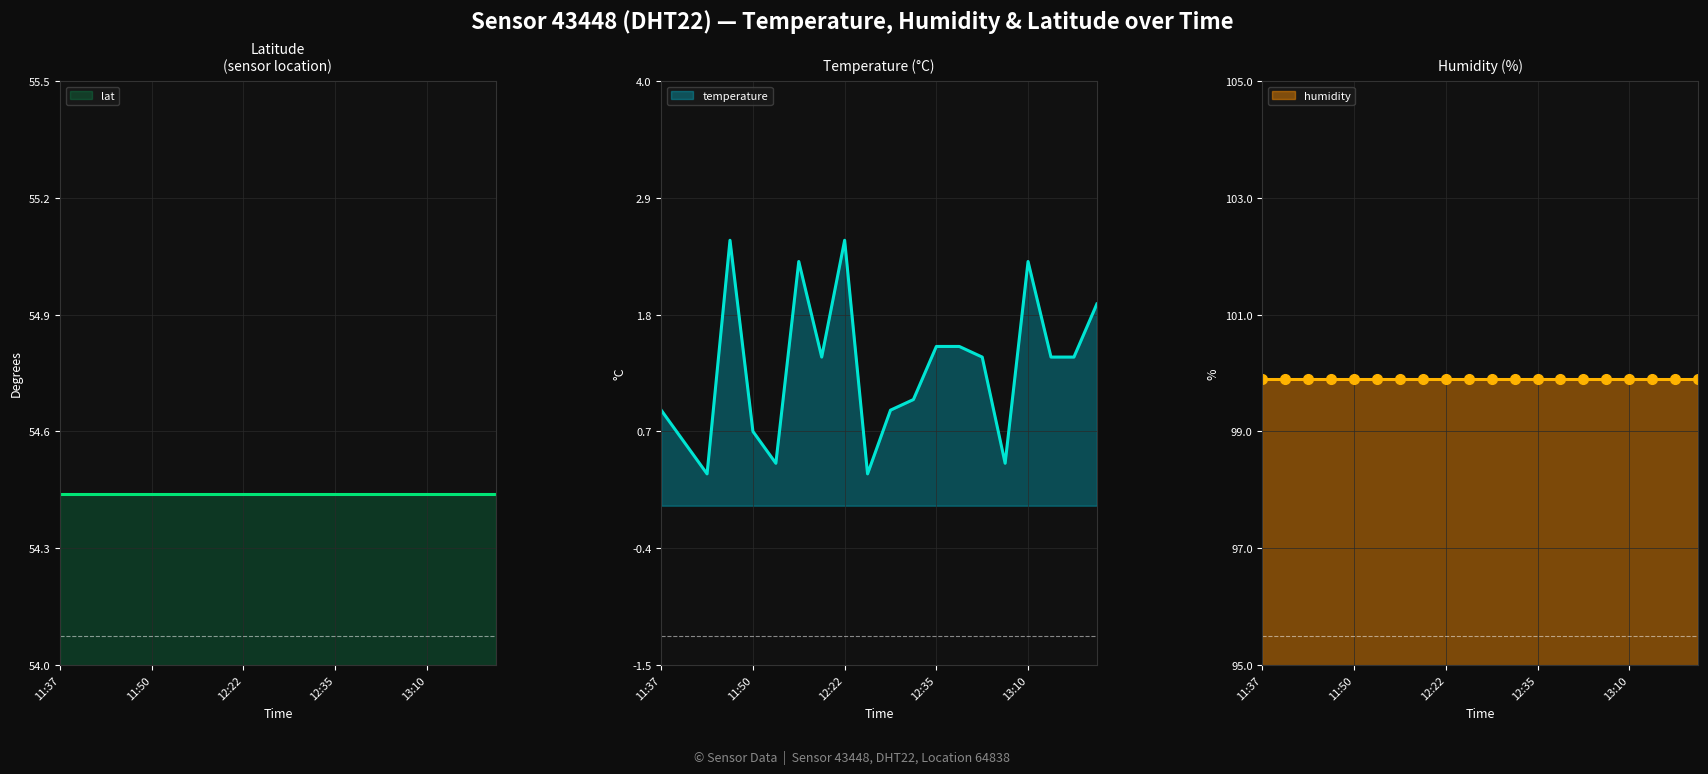

Is the value of temperature at 12 greater than the value of lat at 12:35?

No